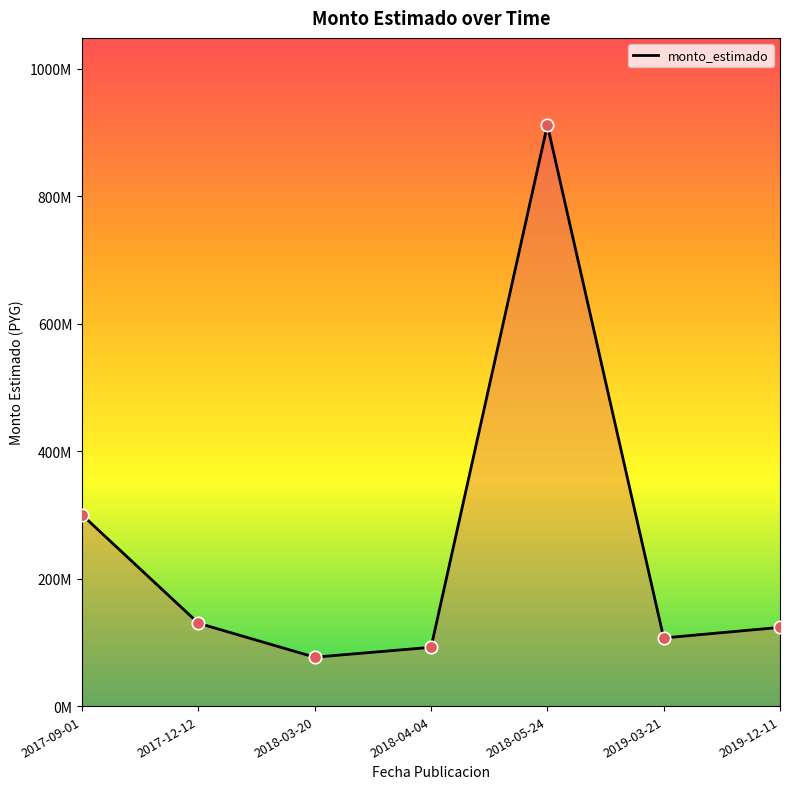

Between 2017-09-01 and 2019-03-21, which is larger?

2017-09-01